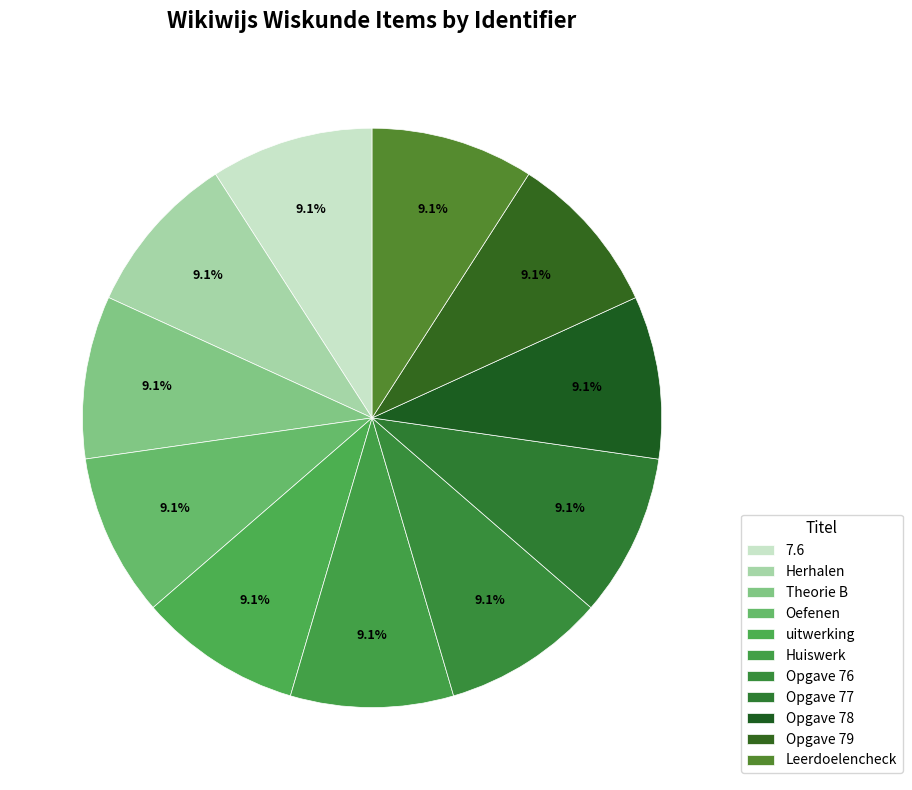

What is the largest slice in the pie chart?

Leerdoelencheck